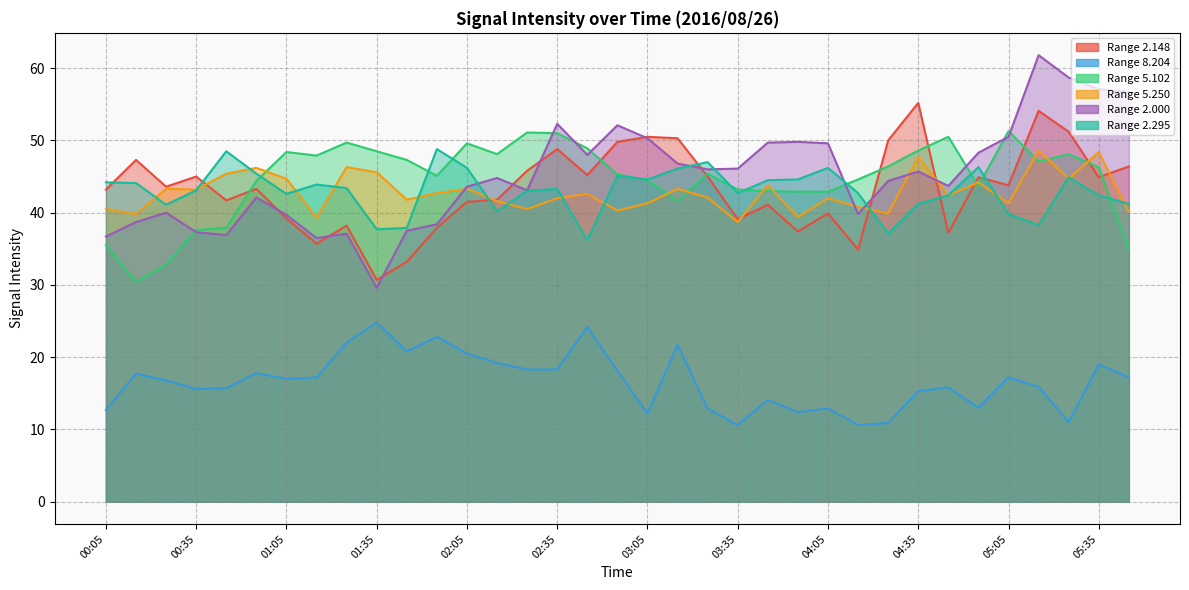

What is the label of the 4th point from the left?

00:35